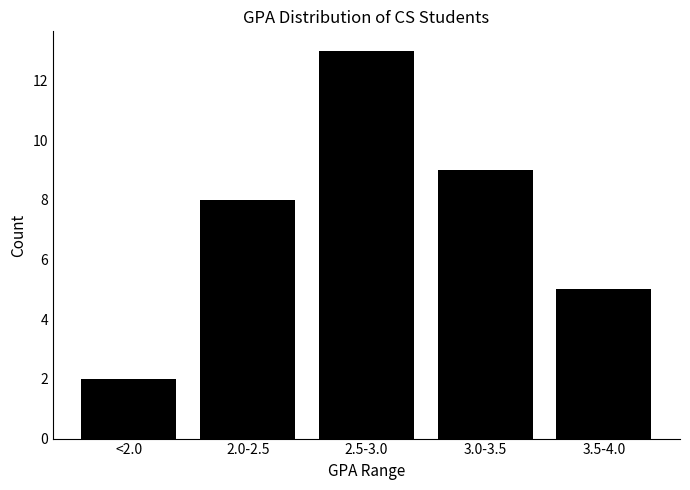

Which has a higher value, 3.0-3.5 or 2.5-3.0?

2.5-3.0